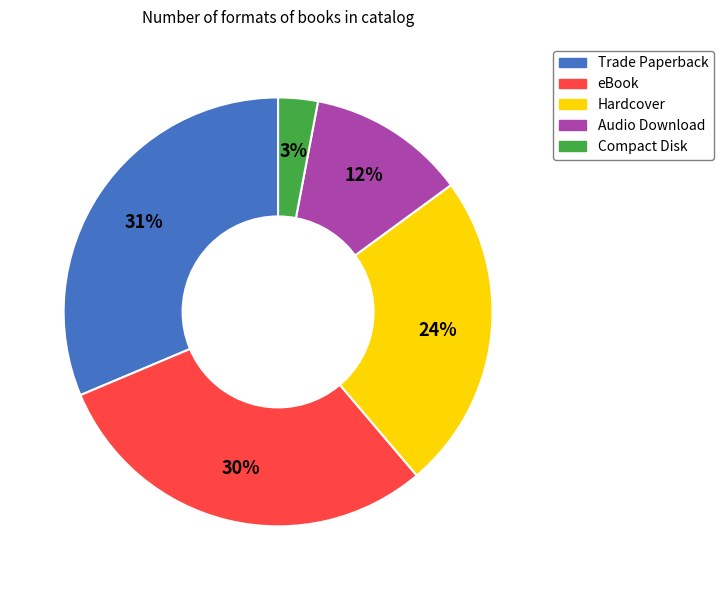

Rank the categories by value from highest to lowest.

Trade Paperback, eBook, Hardcover, Audio Download, Compact Disk